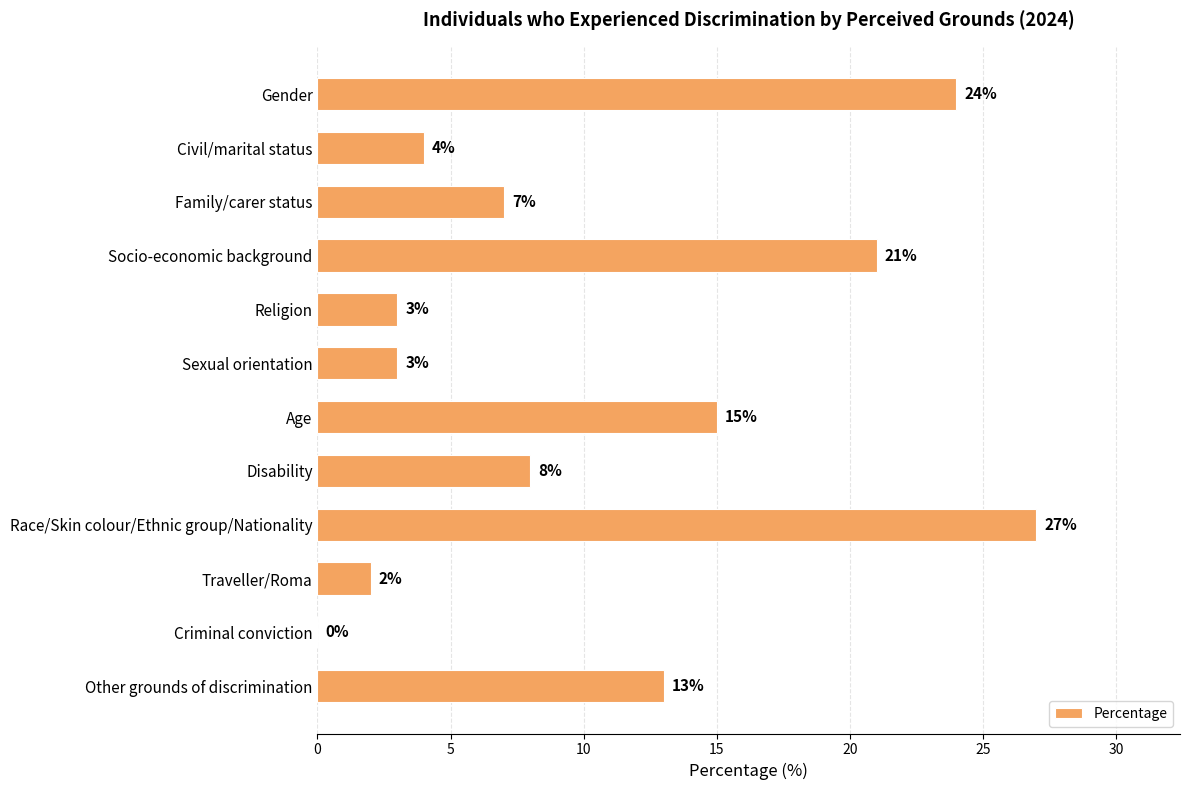

Which has a higher value, Socio-economic background or Other grounds of discrimination?

Socio-economic background